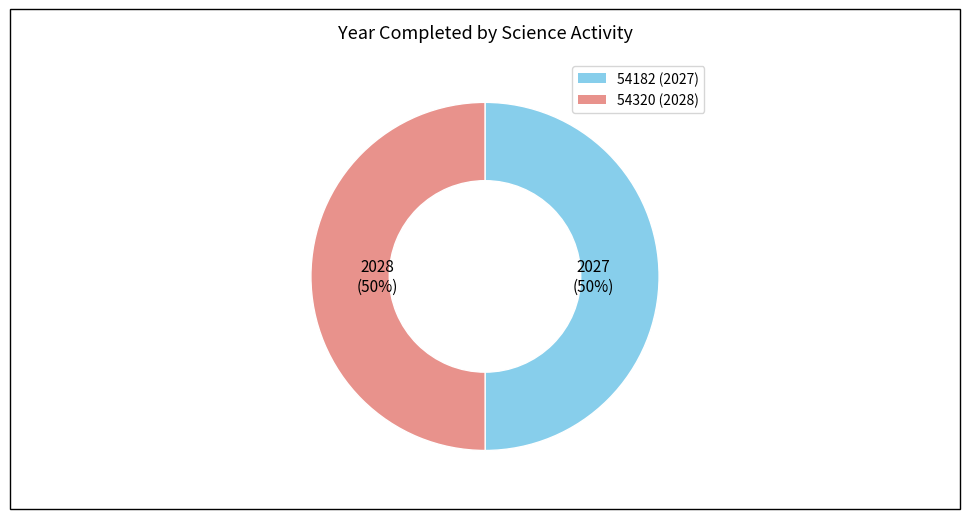

How many segments does this pie chart have?

2